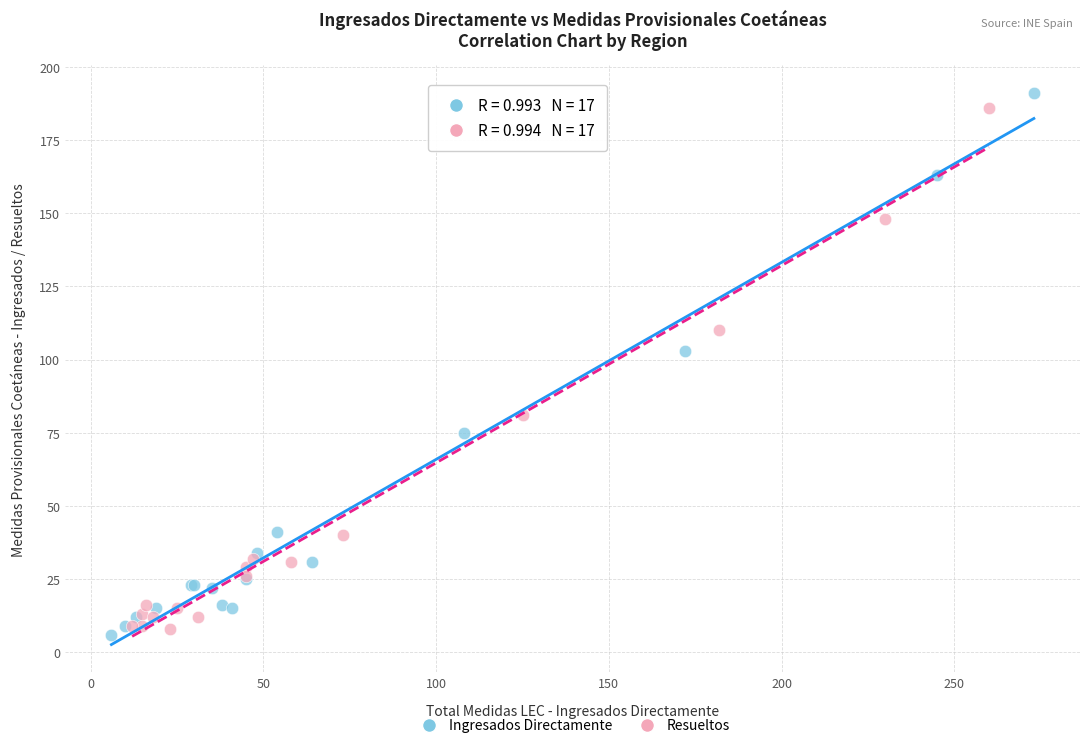

Which series contains the lowest Y value?

Ingresados Directamente